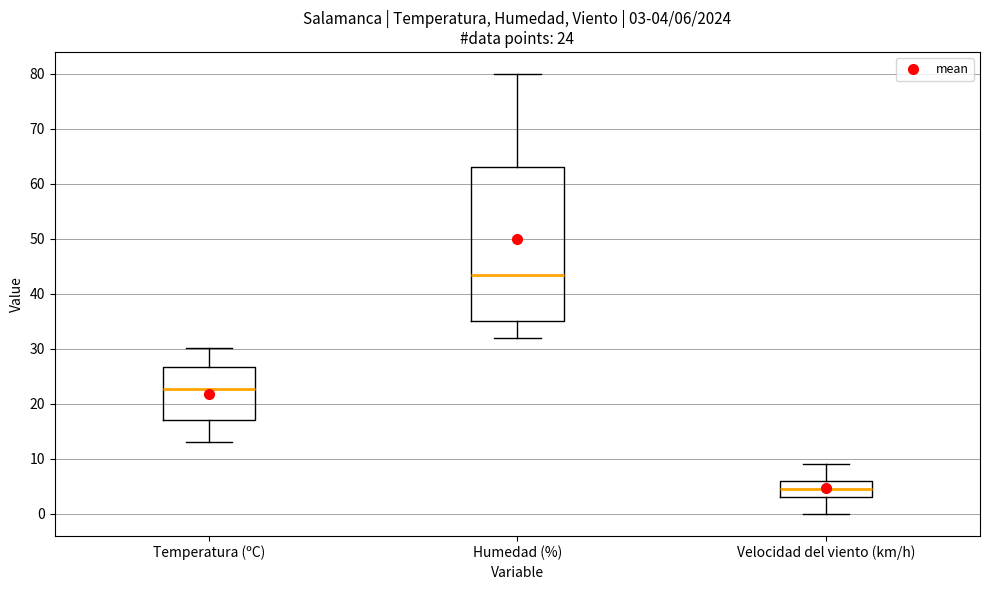

Which box's median line is the highest?

Humedad (%)